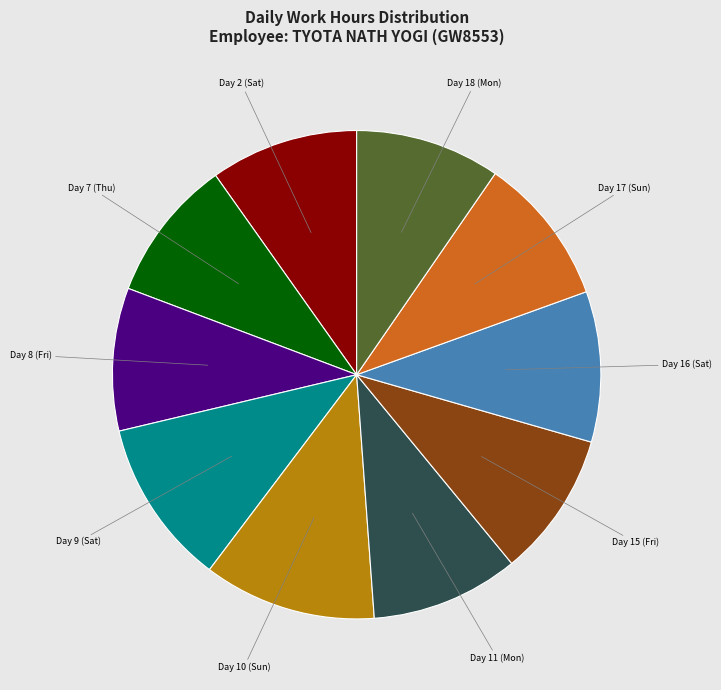

Does any single category account for the majority?

No